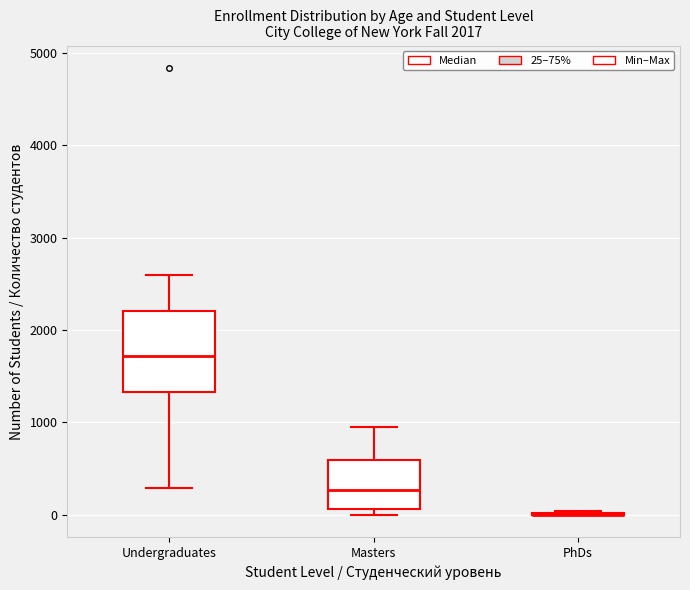

Comparing the boxes themselves (not the whiskers), which one is the tallest?

Undergraduates